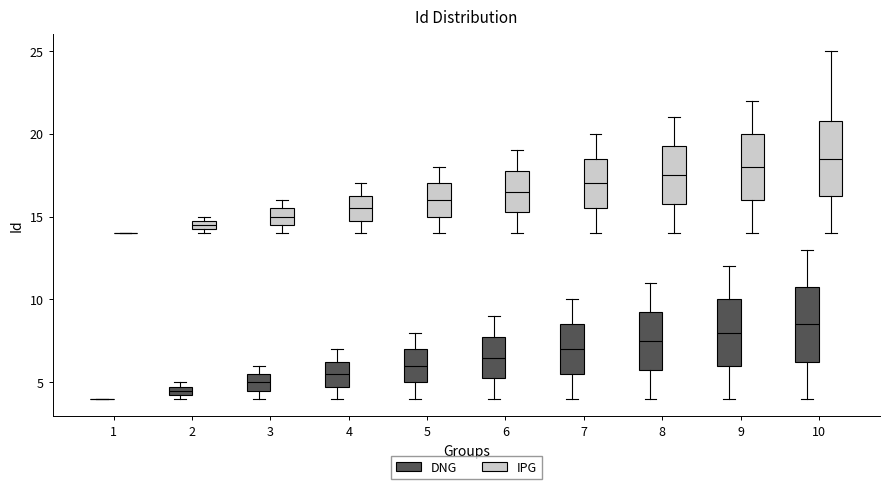

Where does the median line of the box for 6 (IPG) sit on the y-axis? The values are not printed on the chart, so give them approximately, as read against the axis.

16.5